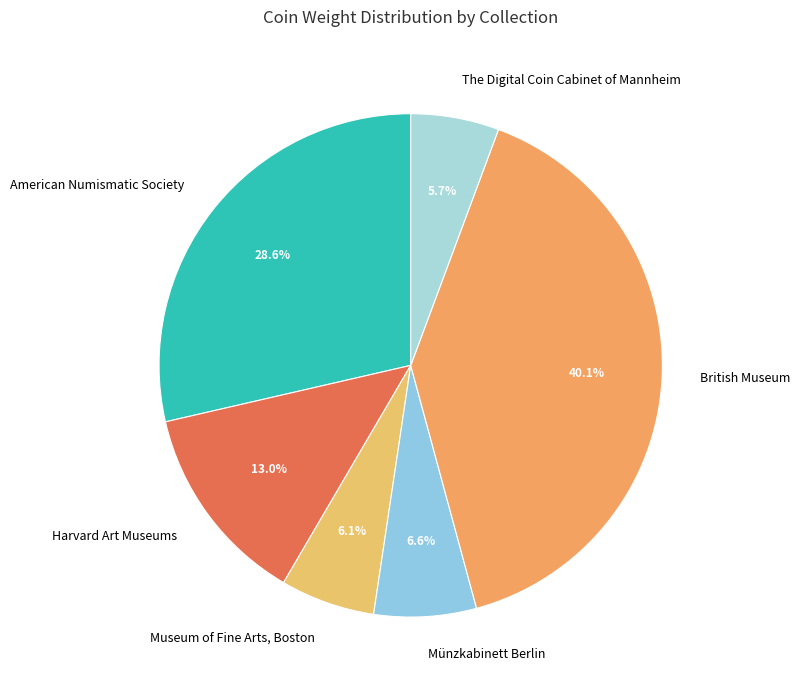

What is the largest slice in the pie chart?

British Museum